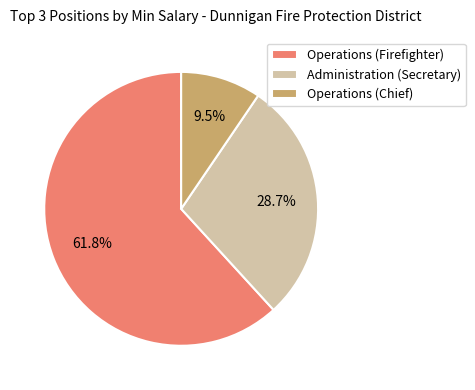

Combined, what portion of the pie is Administration (Secretary) and Operations (Firefighter)?

90.5%